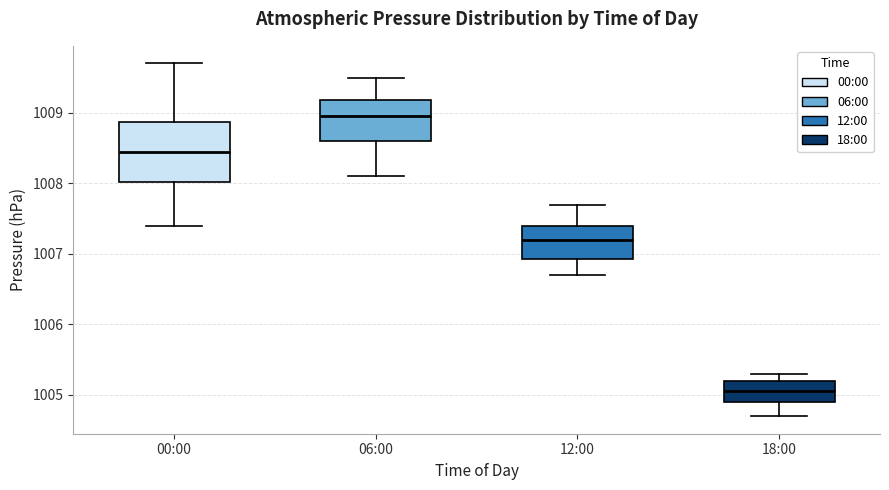

Reading left to right, read every box against the y-axis: the position of its median line, the range the box covers, and the ends of its whiskers. The values are not printed on the chart, so give them approximately, as read against the axis.

00:00: median 1008.5, box 1008.0 to 1008.9, whiskers 1007.4 to 1009.7
06:00: median 1009.0, box 1008.6 to 1009.2, whiskers 1008.1 to 1009.5
12:00: median 1007.2, box 1006.9 to 1007.4, whiskers 1006.7 to 1007.7
18:00: median 1005.1, box 1004.9 to 1005.2, whiskers 1004.7 to 1005.3